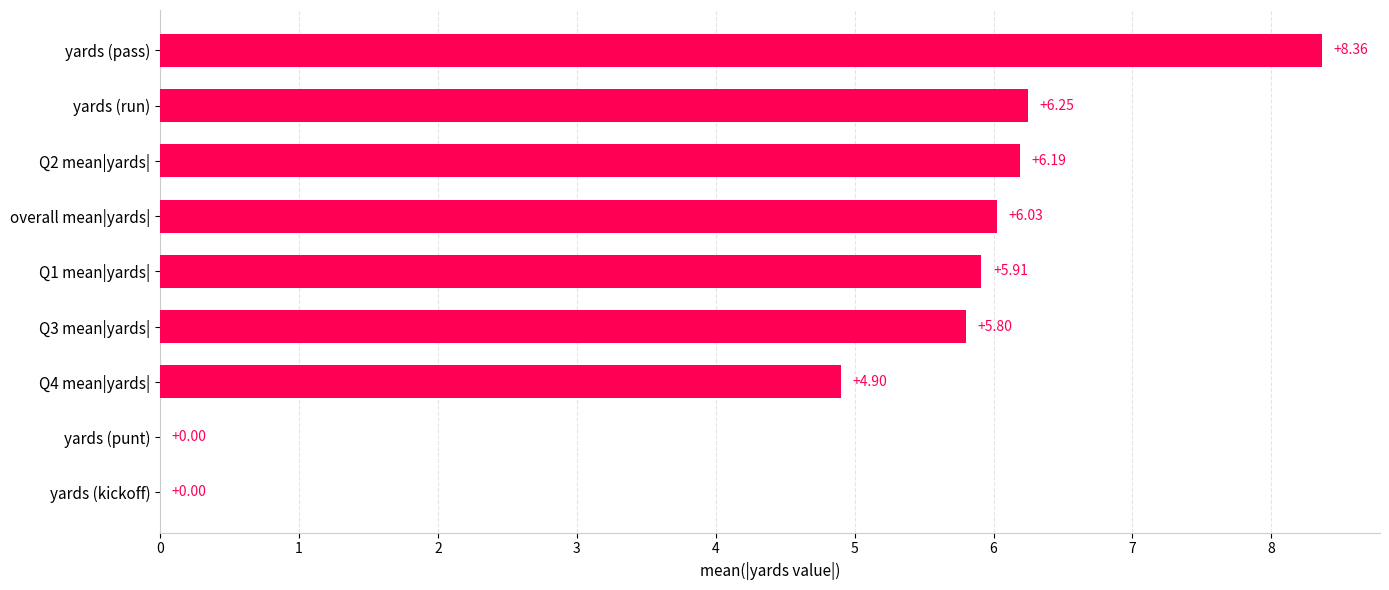

What is the change in value from yards (pass) to yards (punt)?

-8.4